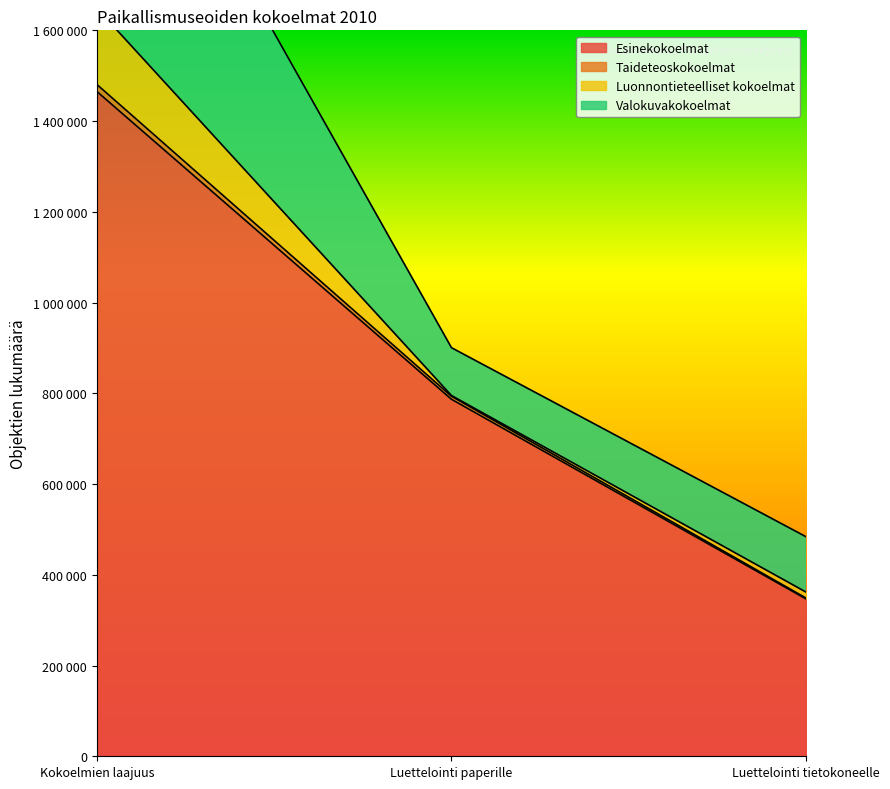

At which category is the sum across all series the highest?

Kokoelmien laajuus